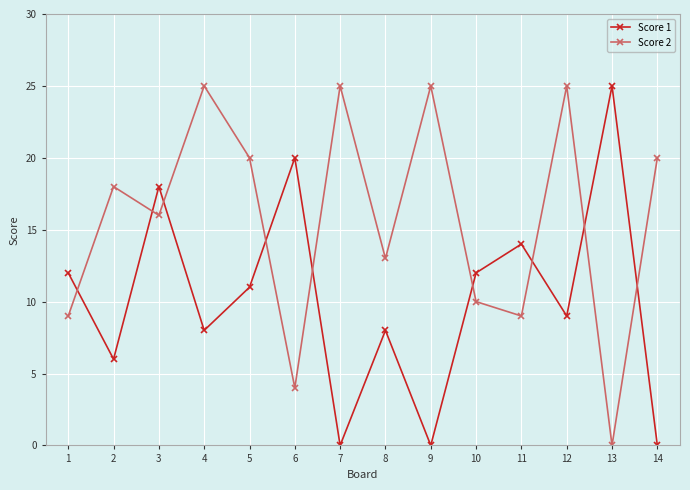

How many interior local valleys does the Score 1 series have?

5